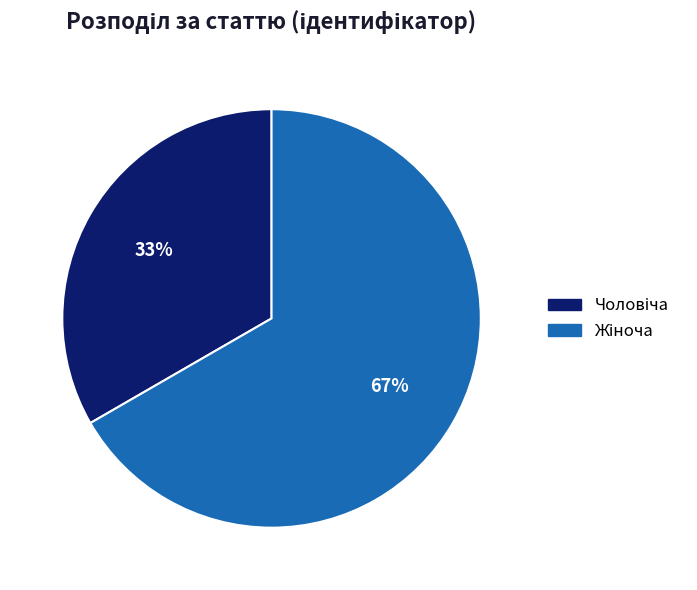

Is there any slice that represents more than half of the pie?

Yes